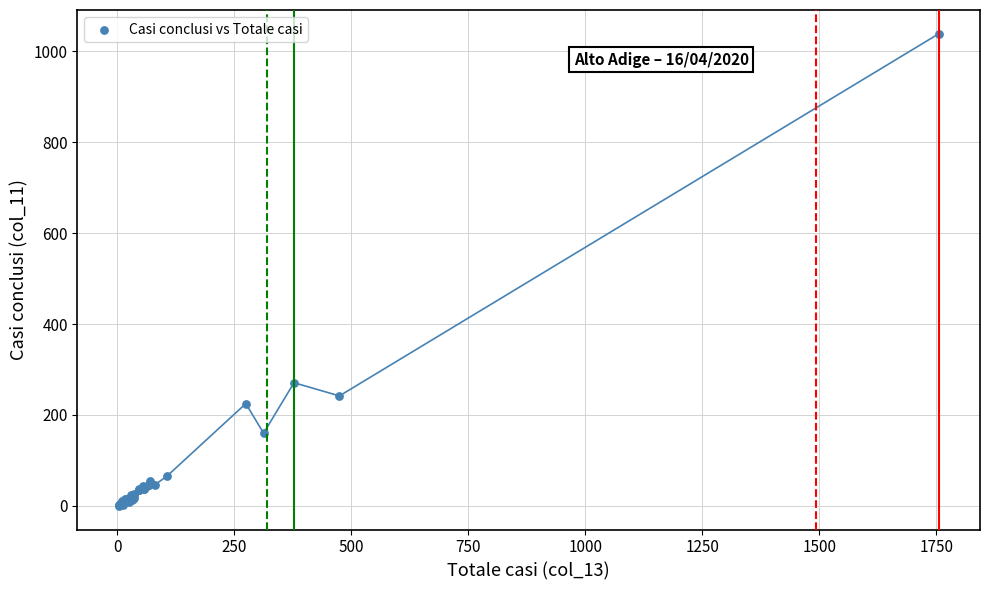

What Y value in the scatter plot is closest to 519?

271